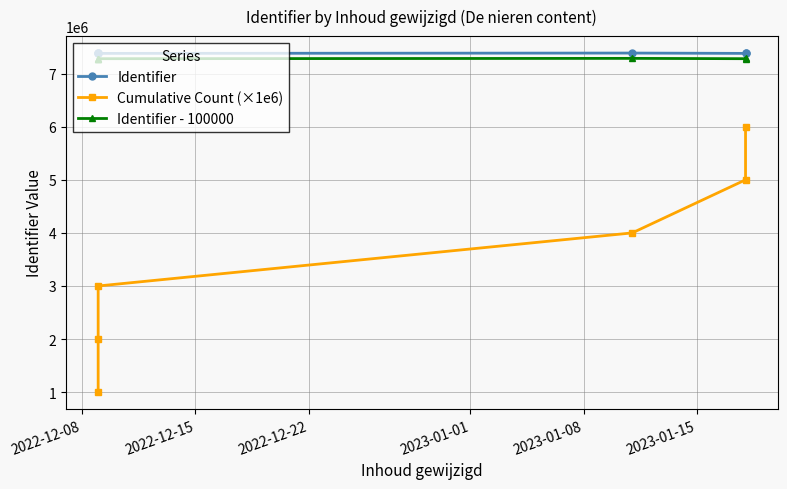

At how many categories does at least one series exceed 5997492?

6